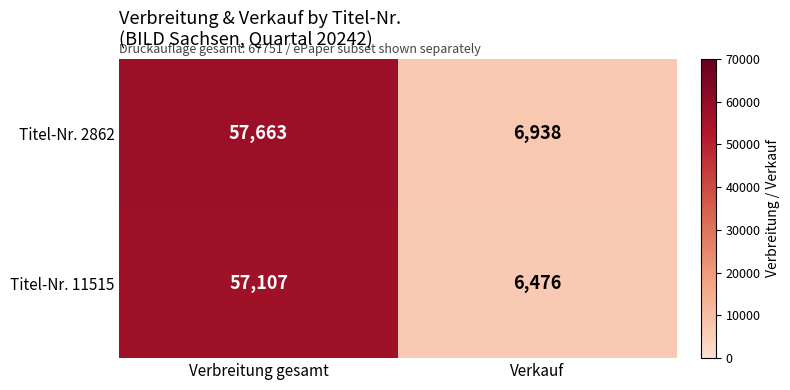

List the series in order of their overall mean, highest first.

Titel-Nr. 2862, Titel-Nr. 11515